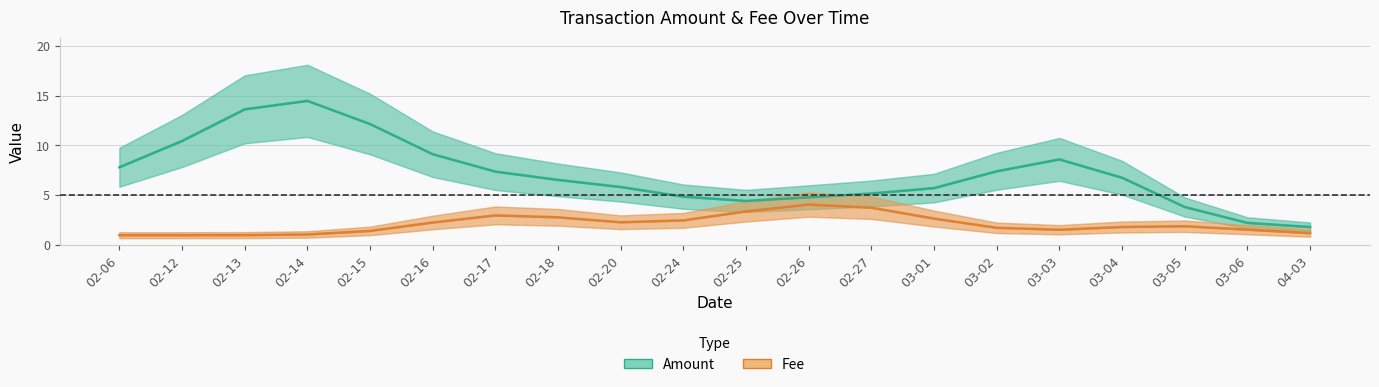

At which label does Amount reach its minimum?

04-03